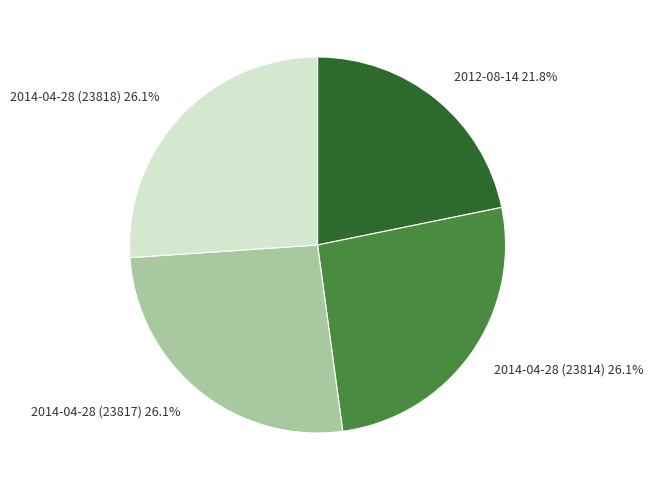

Between 2012-08-14 and 2014-04-28 (23818), which is larger?

2014-04-28 (23818)